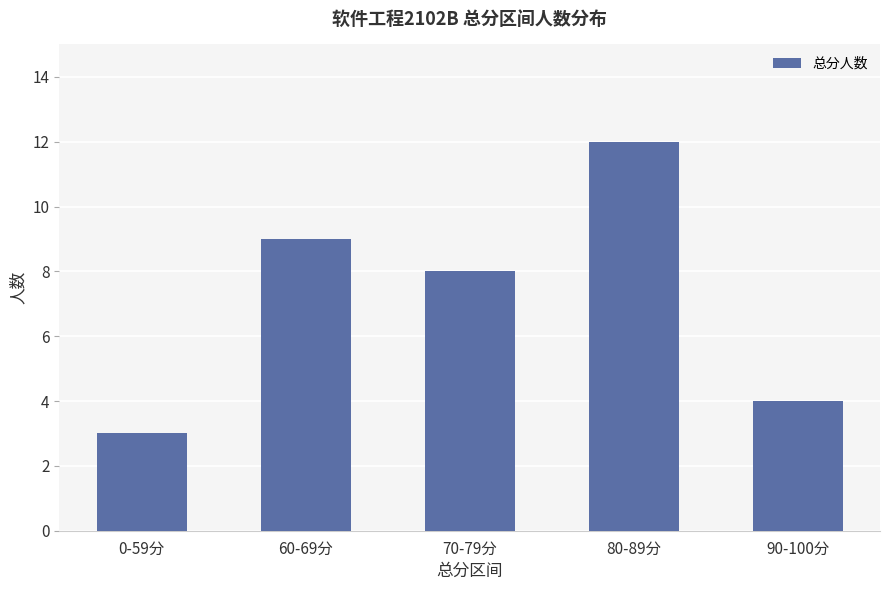

True or false: the data shows 14 at 70-79分.

False